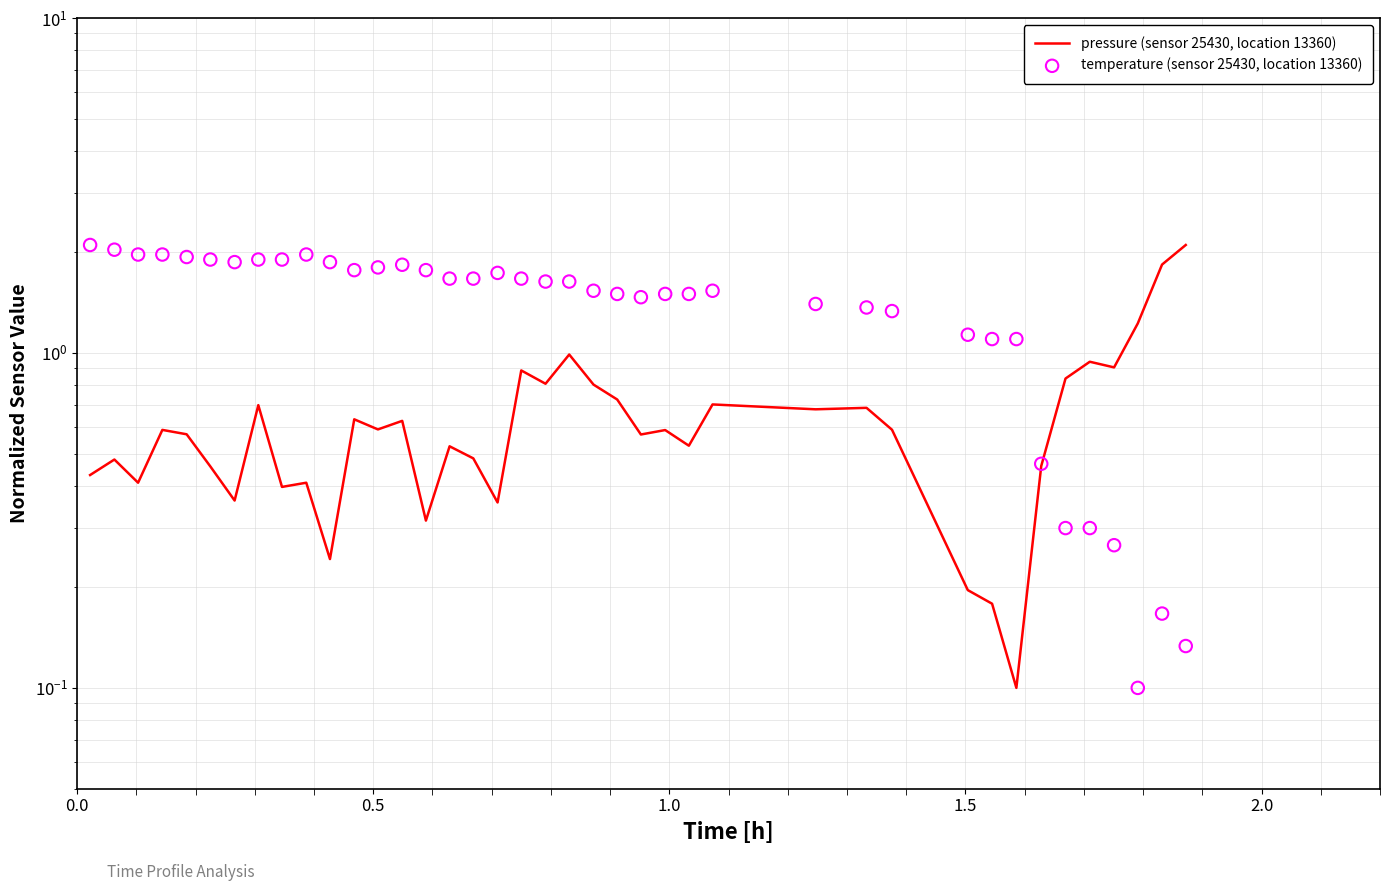

What are all the series names shown in the legend?

pressure (sensor 25430, location 13360), temperature (sensor 25430, location 13360)